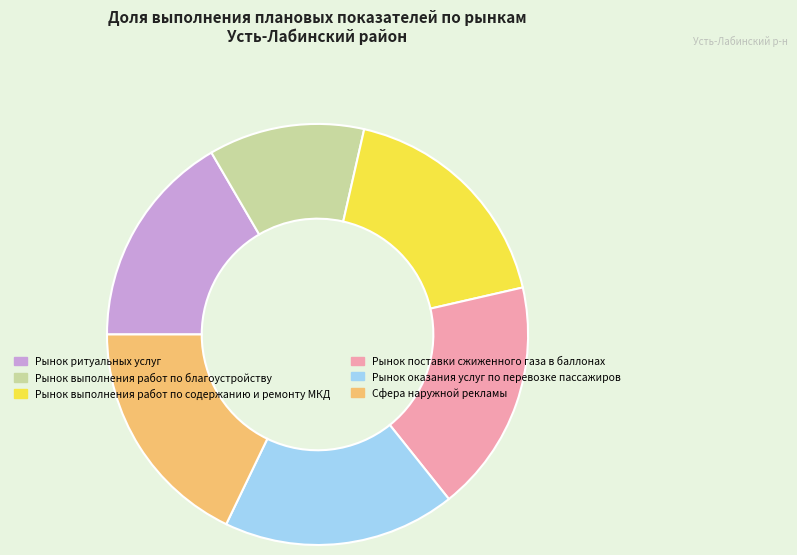

What is the smallest slice in the pie chart?

Рынок выполнения работ по благоустройству